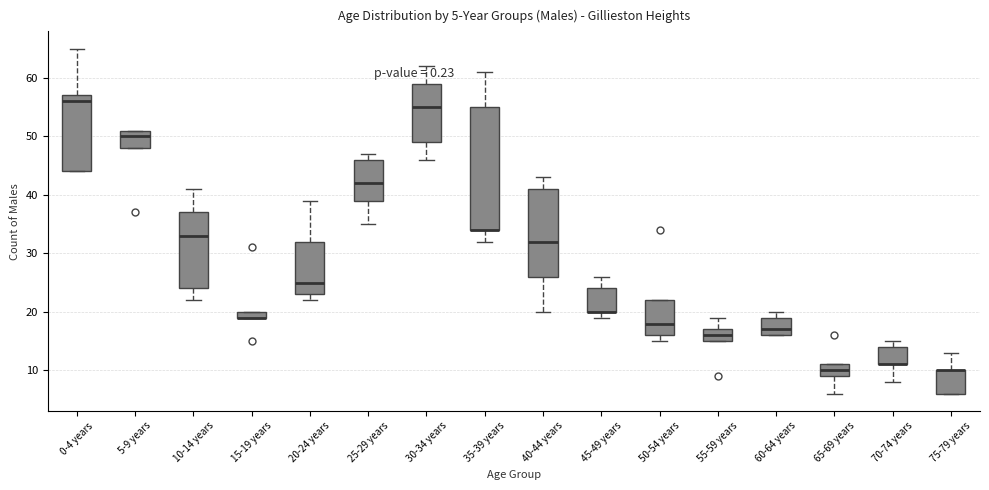

Comparing the boxes themselves (not the whiskers), which one is the tallest?

35-39 years